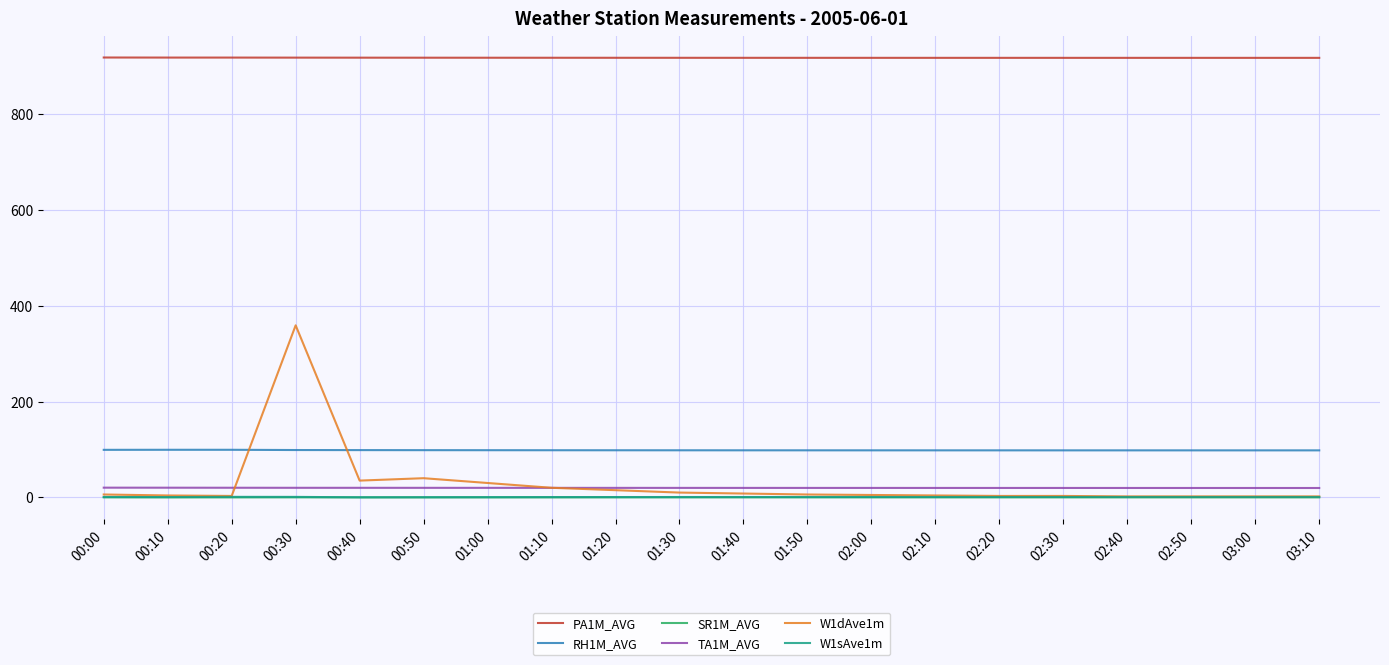

What is the greatest value displayed?

917.9